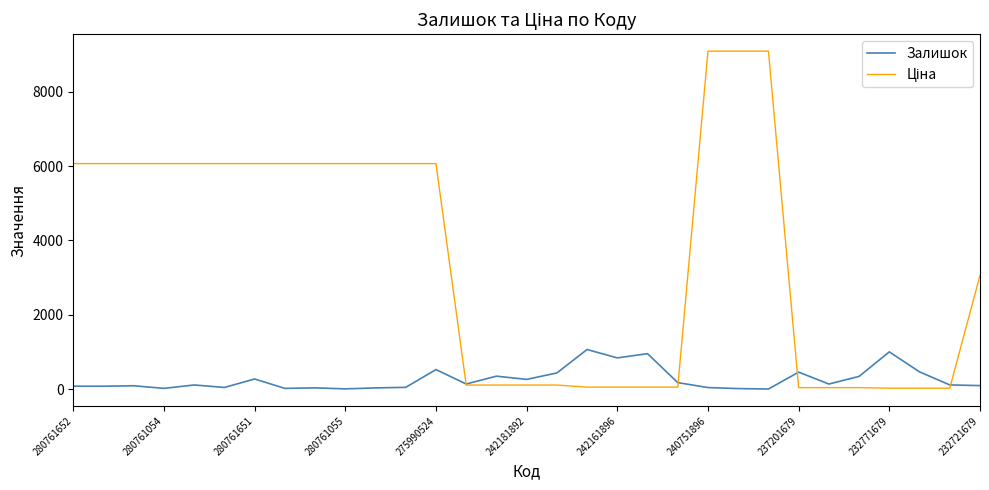

What is the greatest value displayed?

9092.0